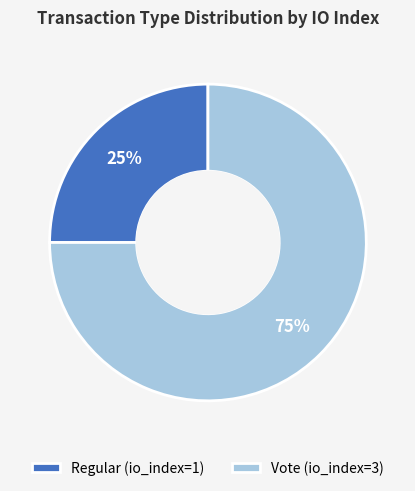

Does any single category account for the majority?

Yes